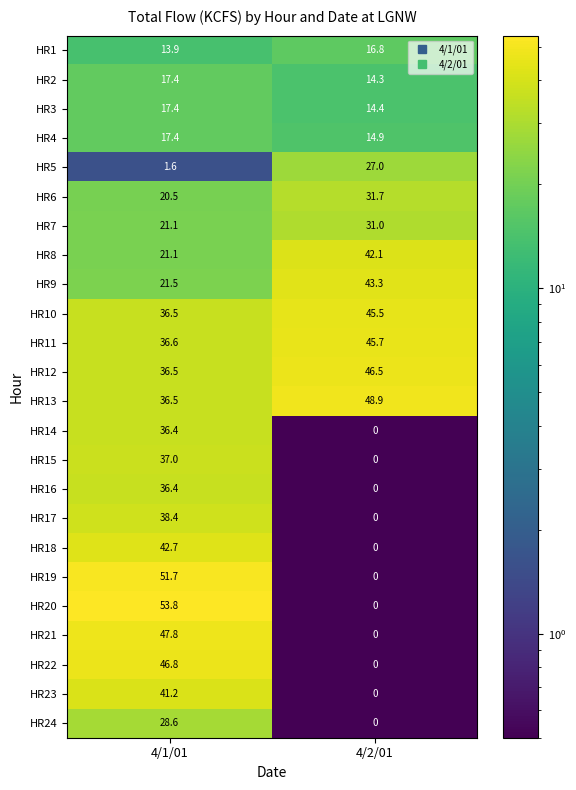

What is the difference between the highest and lowest values at 4/2/01?

48.9